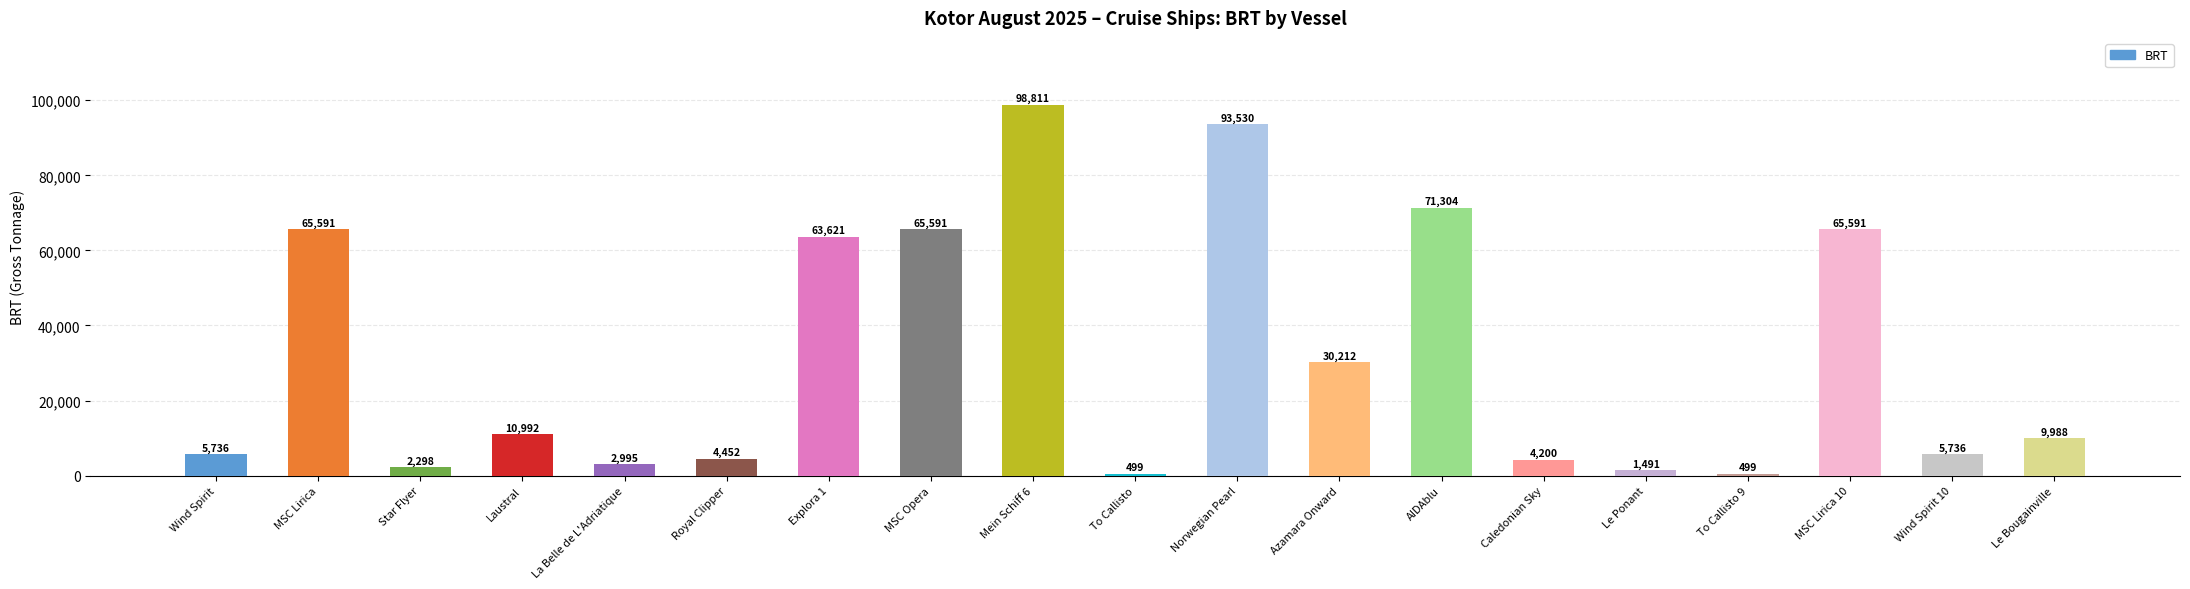

Count the number of data series in this chart.

1